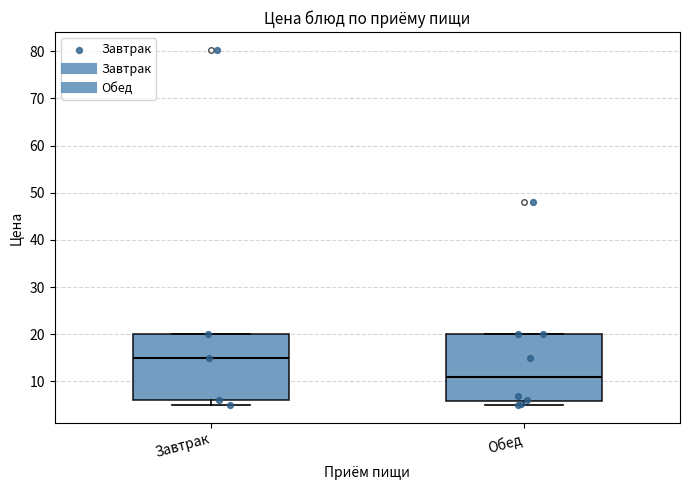

Which box's median line is the lowest?

Обед